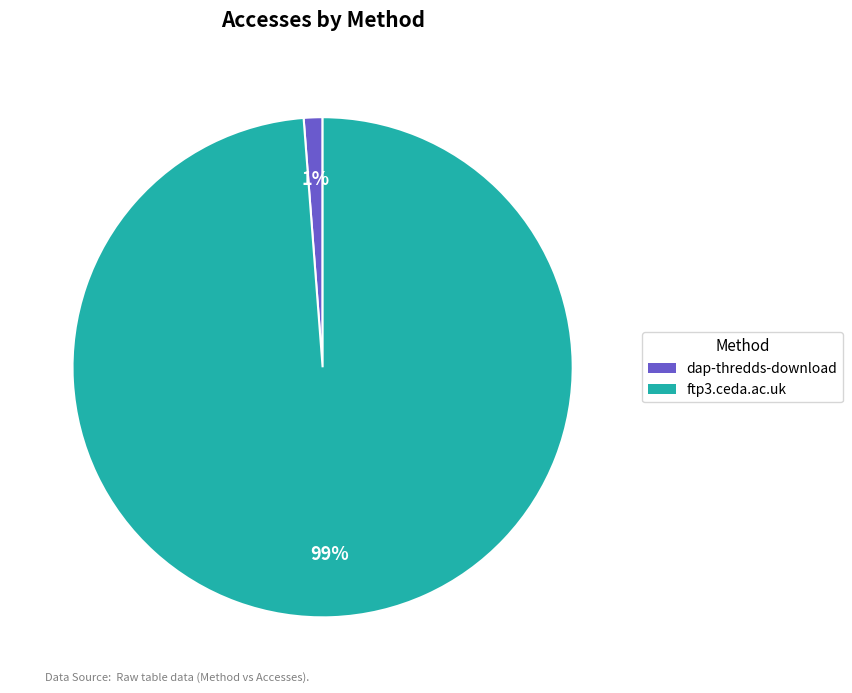

How many segments does this pie chart have?

2